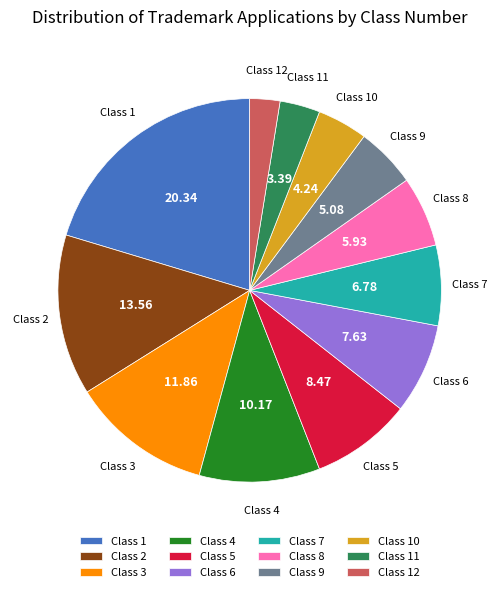

Is the sum of Class 6 and Class 2 greater than half?

No